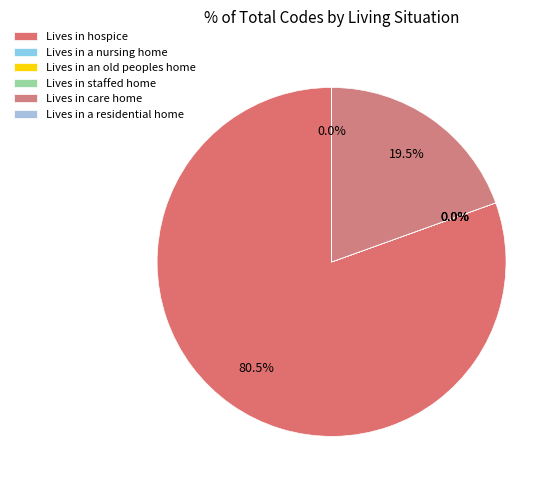

Is Lives in hospice the majority of the pie?

Yes